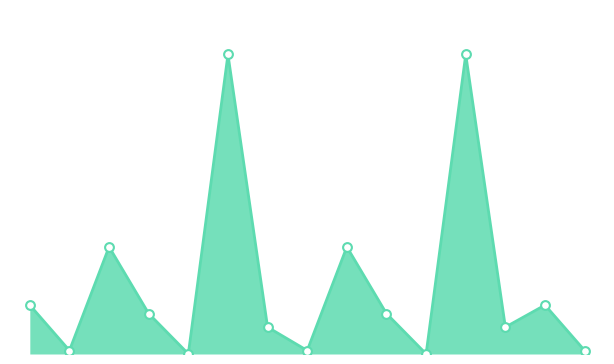

Is this an area chart (filled region under the line)?

Yes